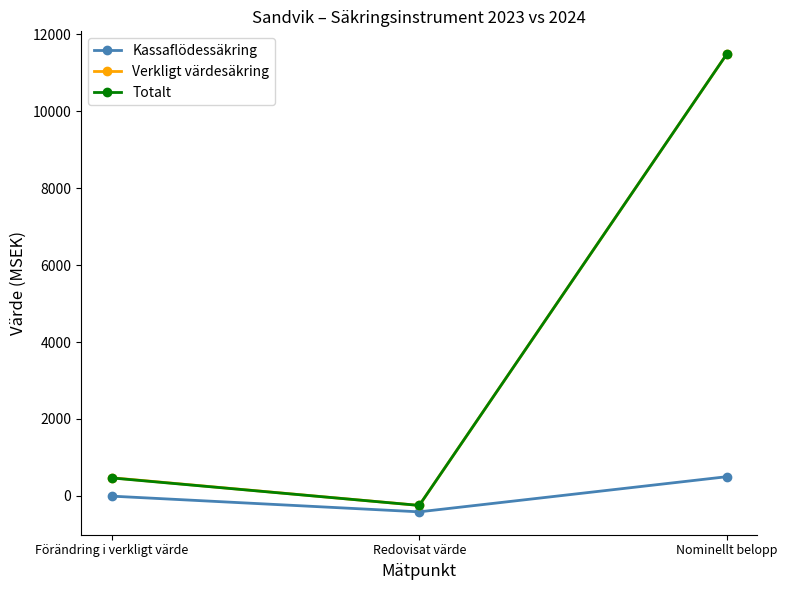

What is the label of the 1st point from the left?

Förändring i verkligt värde